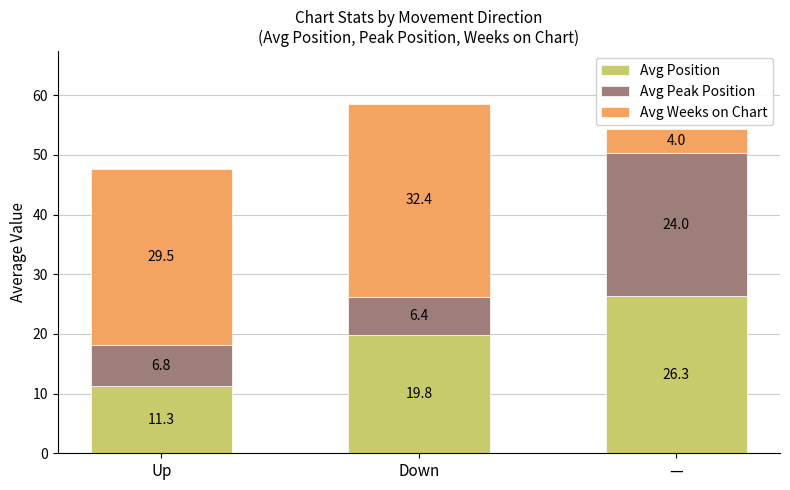

What is the highest value of the Avg Position series?

26.3